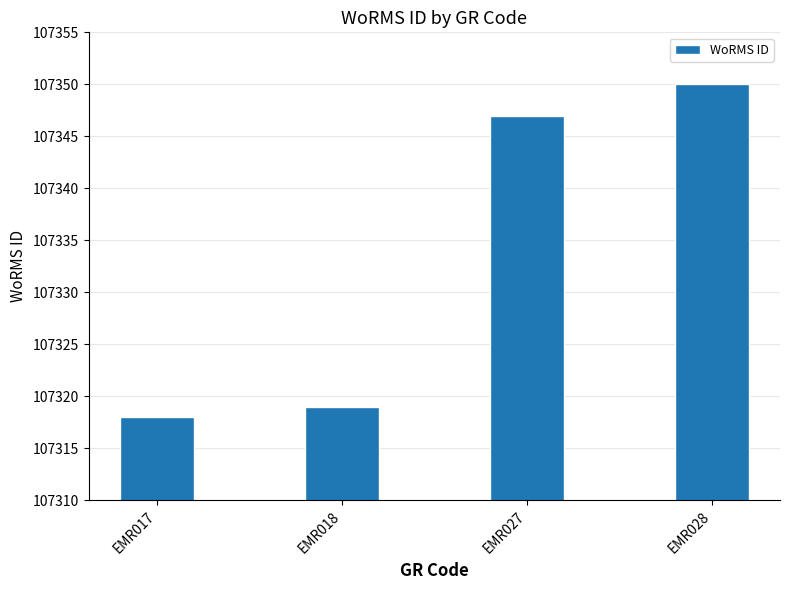

True or false: the data shows 149058 at EMR017.

False